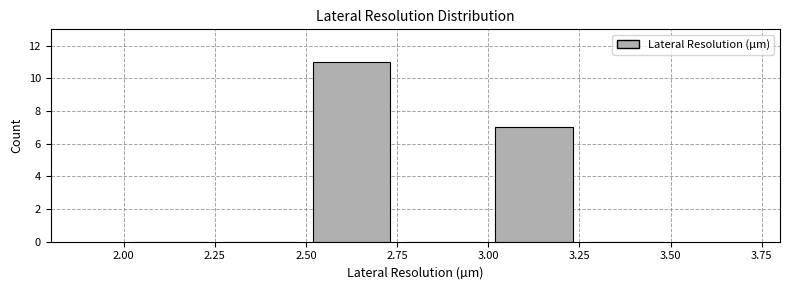

Reading left to right, transcribe this chart: for each bar, give the range it covers on the x-axis and its height. The values are not printed on the chart, so give them approximately, as read against the axis.

2.00 to 2.25: 0
2.25 to 2.50: 0
2.50 to 2.75: 11
2.75 to 3.00: 0
3.00 to 3.25: 7
3.25 to 3.50: 0